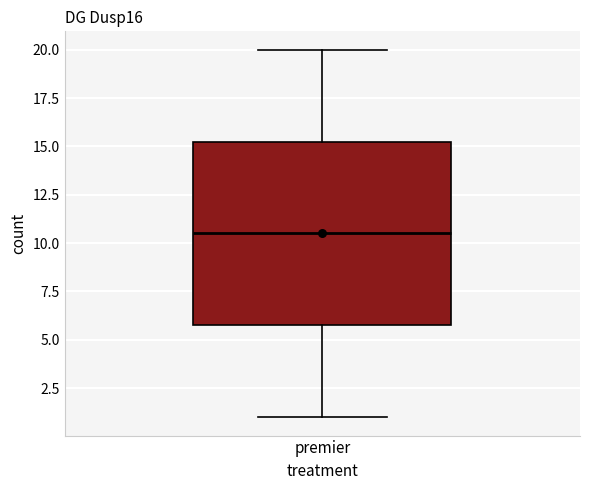

Read this box plot against the y-axis: the position of the median line, the range covered by the box, and the ends of both whiskers. The values are not printed on the chart, so give them approximately, as read against the axis.

median 10.5, box 6.0 to 15.5, whiskers 1.0 to 20.0